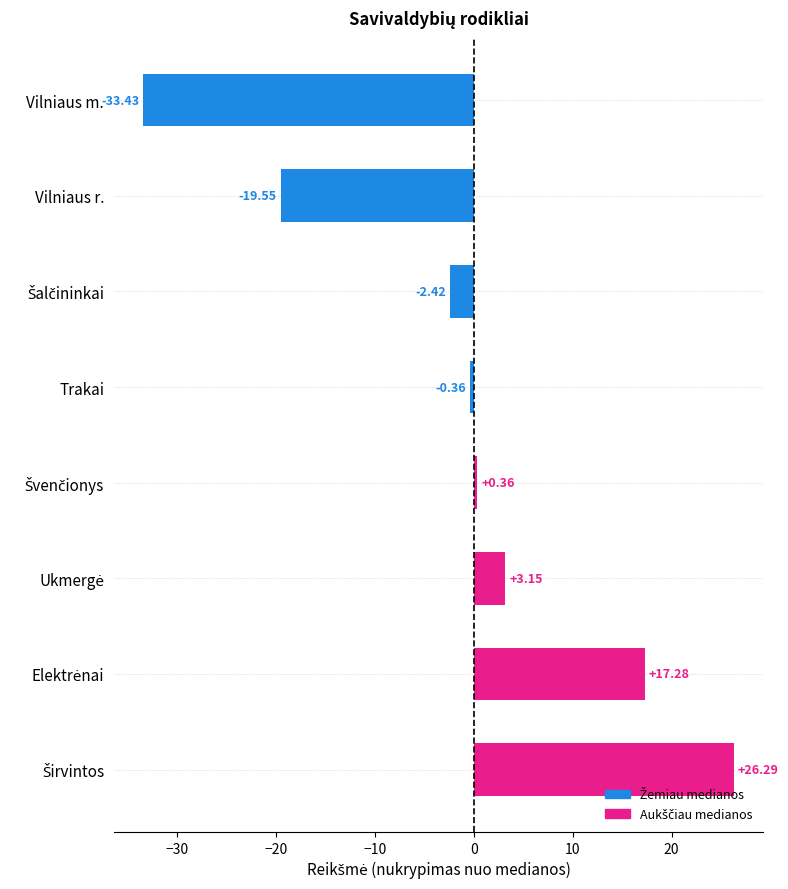

How many bars are there in total?

8